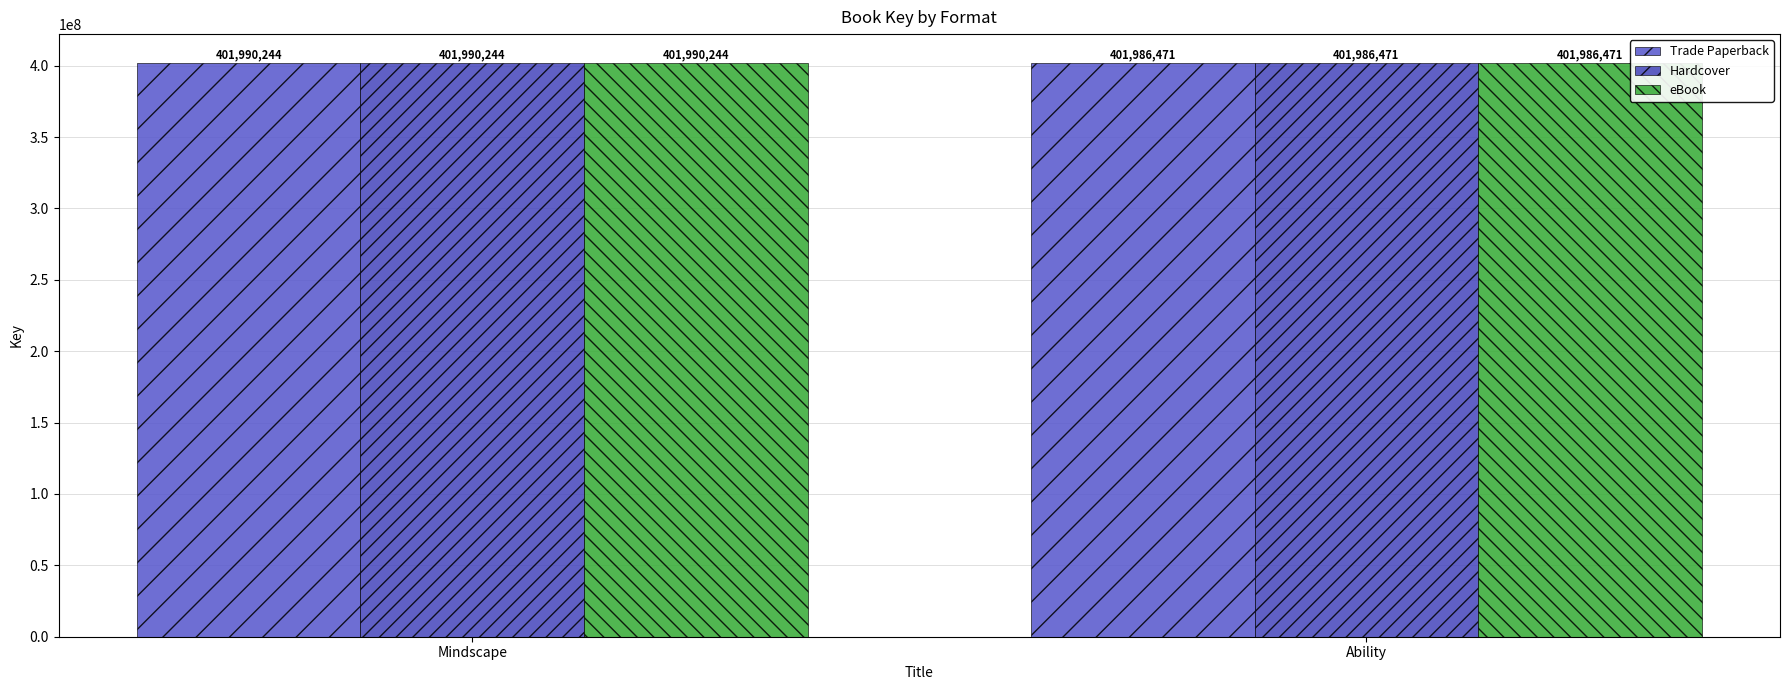

At how many categories does at least one series exceed 401989624?

1